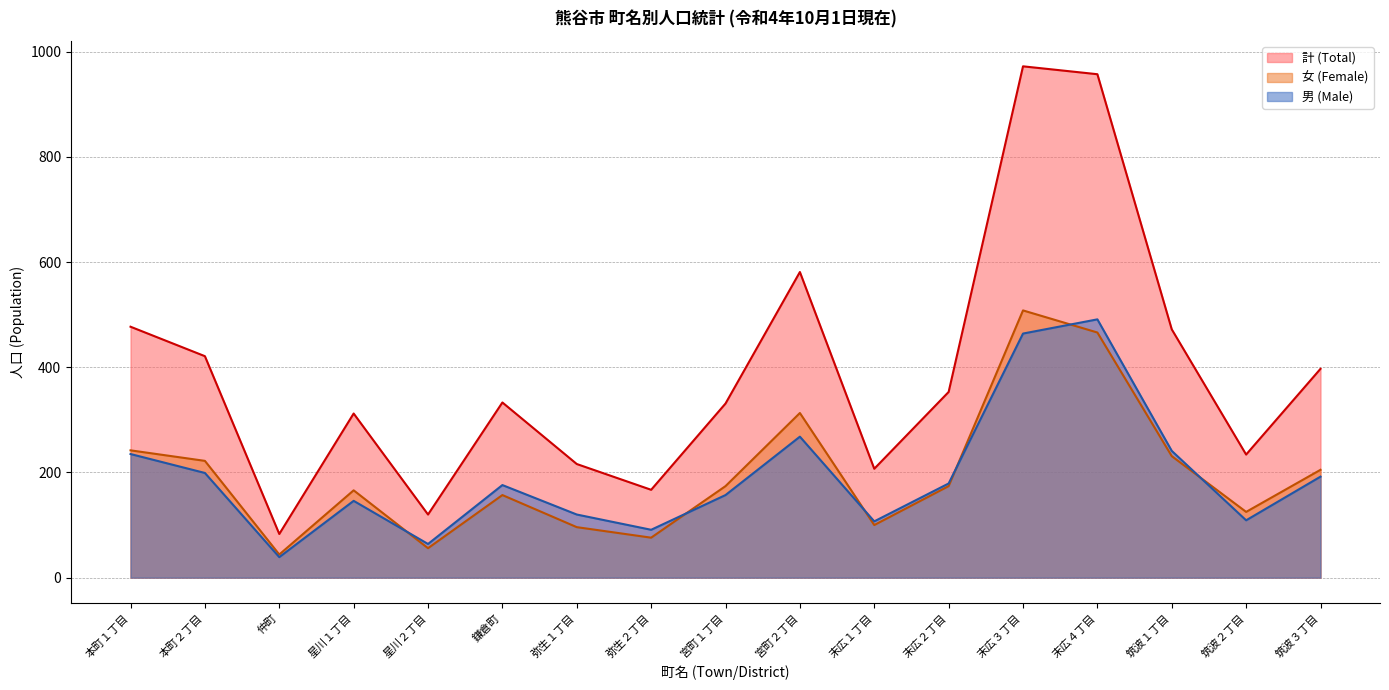

Does the chart have visible grid lines?

Yes